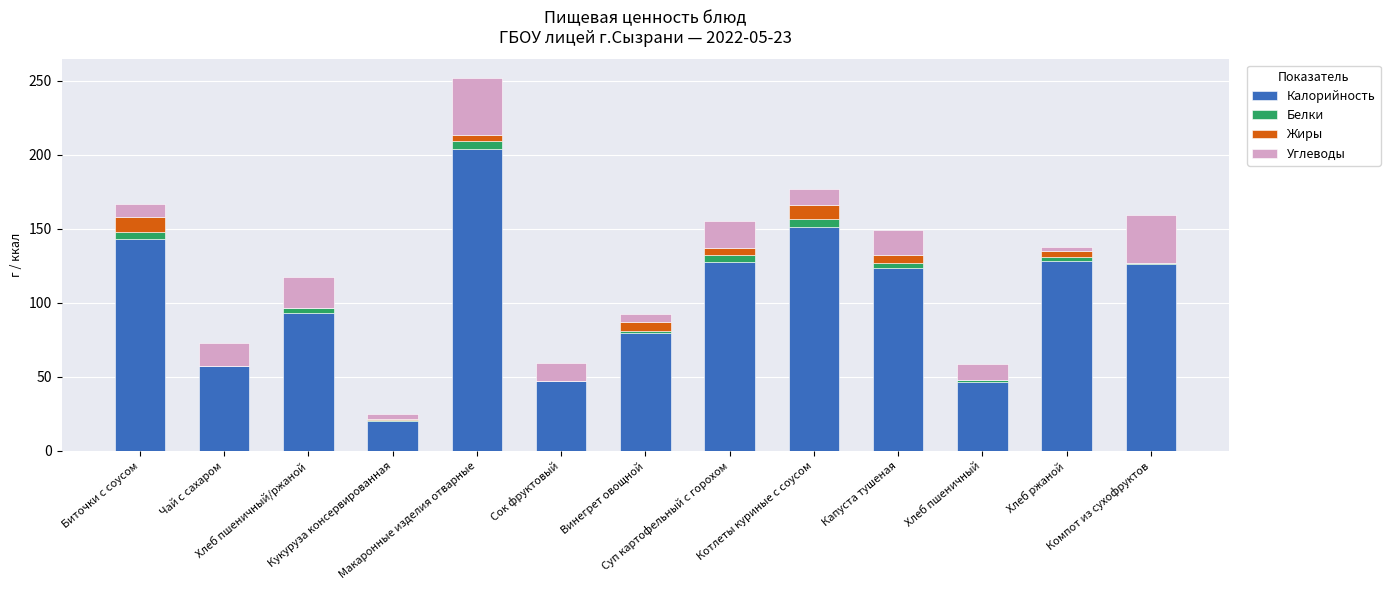

What are all the series names shown in the legend?

Калорийность, Белки, Жиры, Углеводы